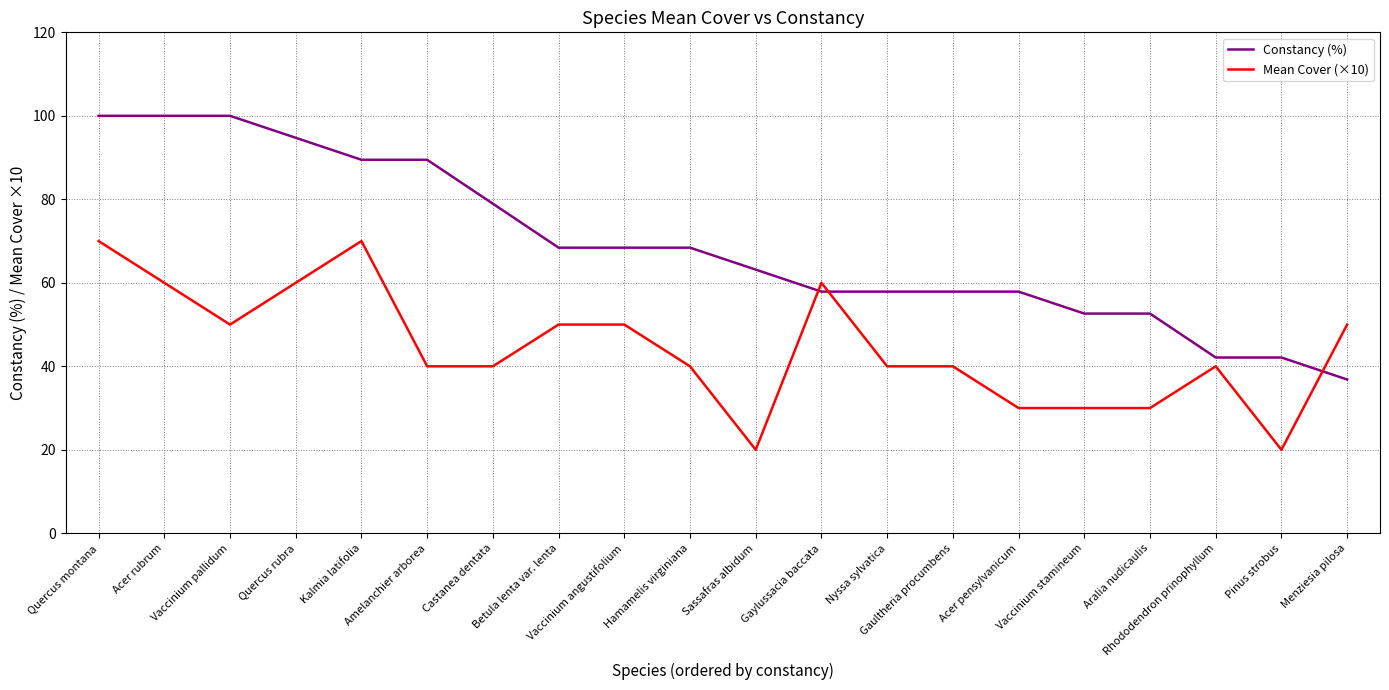

Reading left to right, transcribe all the data shown in this chart.

Constancy (%): 100.0	100.0	100.0	94.7	89.5	89.5	79.0	68.4	68.4	68.4	63.2	57.9	57.9	57.9	57.9	52.6	52.6	42.1	42.1	36.8
Mean Cover (×10): 70.0	60.0	50.0	60.0	70.0	40.0	40.0	50.0	50.0	40.0	20.0	60.0	40.0	40.0	30.0	30.0	30.0	40.0	20.0	50.0